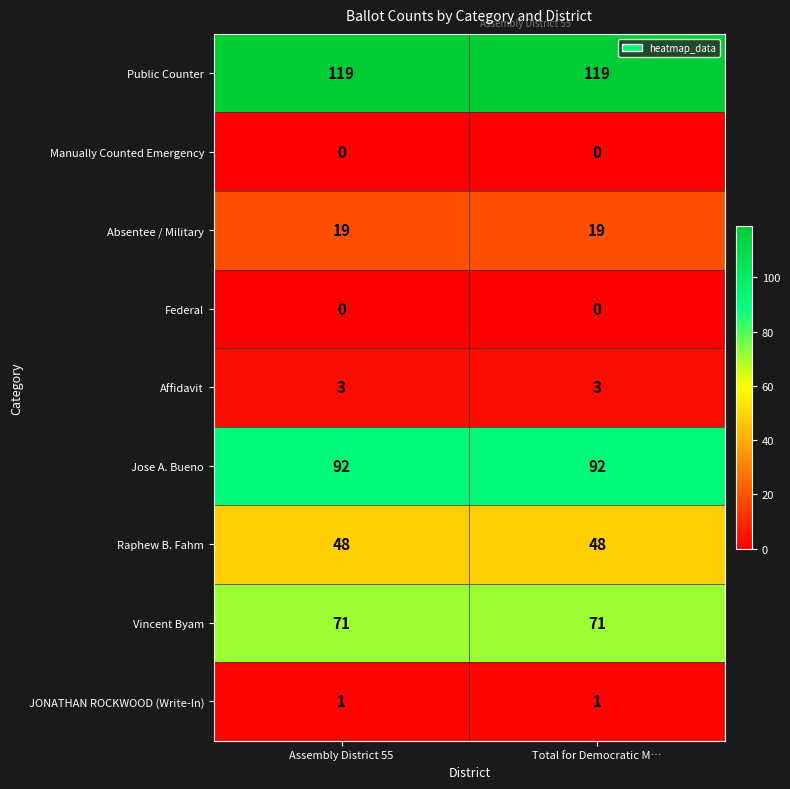

Reading left to right, extract all data points from this chart.

Public Counter: Assembly District 55=119	Total for Democratic M…=119
Manually Counted Emergency: Assembly District 55=0	Total for Democratic M…=0
Absentee / Military: Assembly District 55=19	Total for Democratic M…=19
Federal: Assembly District 55=0	Total for Democratic M…=0
Affidavit: Assembly District 55=3	Total for Democratic M…=3
Jose A. Bueno: Assembly District 55=92	Total for Democratic M…=92
Raphew B. Fahm: Assembly District 55=48	Total for Democratic M…=48
Vincent Byam: Assembly District 55=71	Total for Democratic M…=71
JONATHAN ROCKWOOD (Write-In): Assembly District 55=1	Total for Democratic M…=1